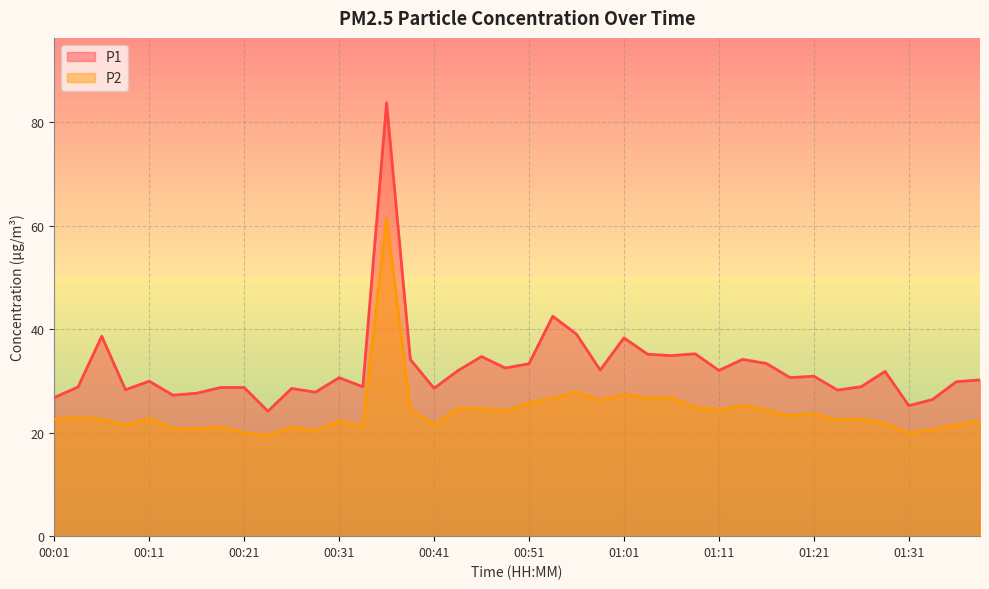

The P2 series shows 35.5 at 01:24. True or false?

False